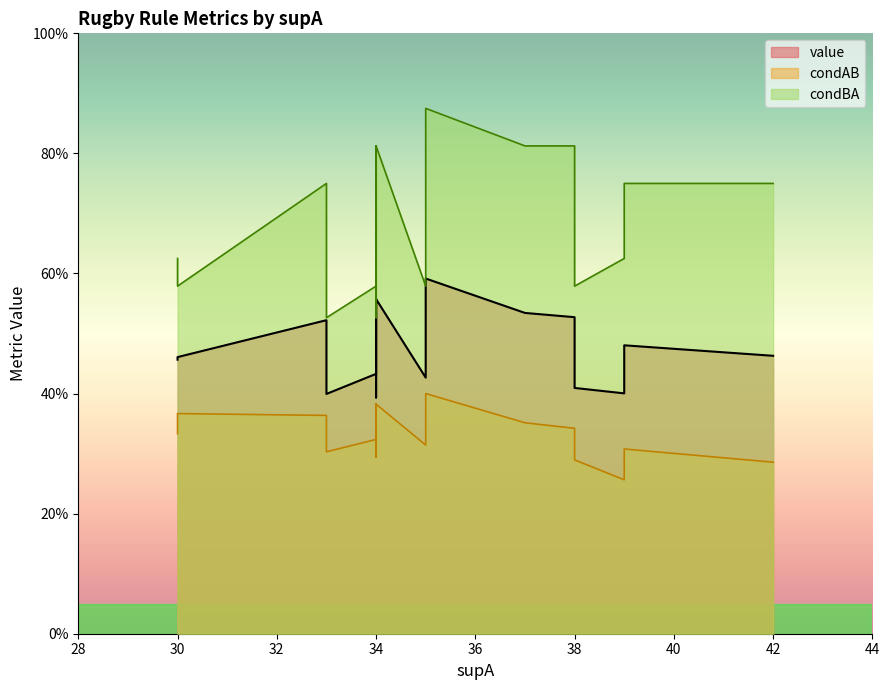

Does the chart have visible grid lines?

No